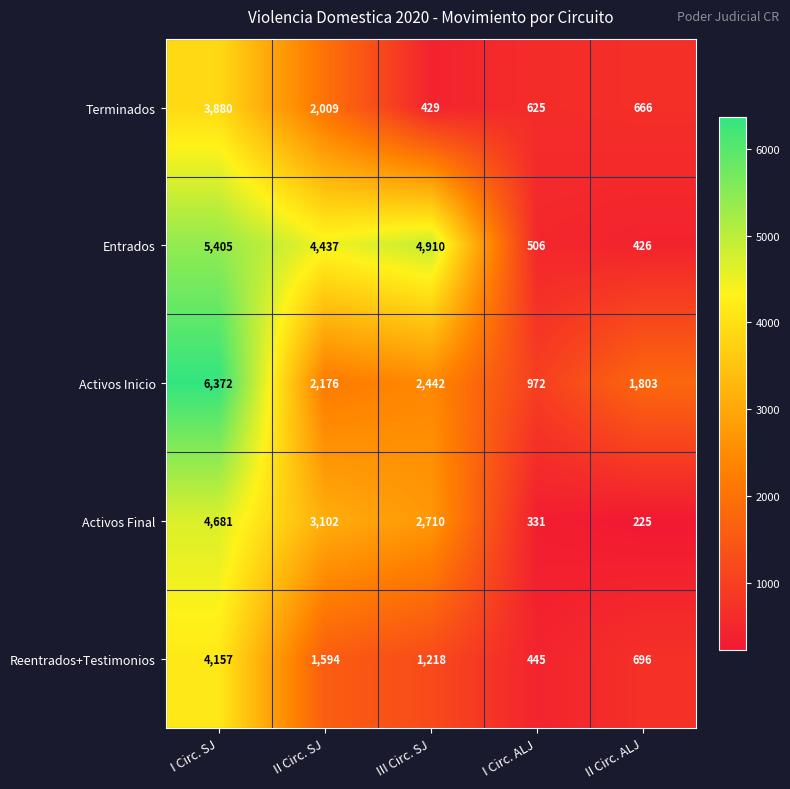

At how many categories does at least one series exceed 3018?

3